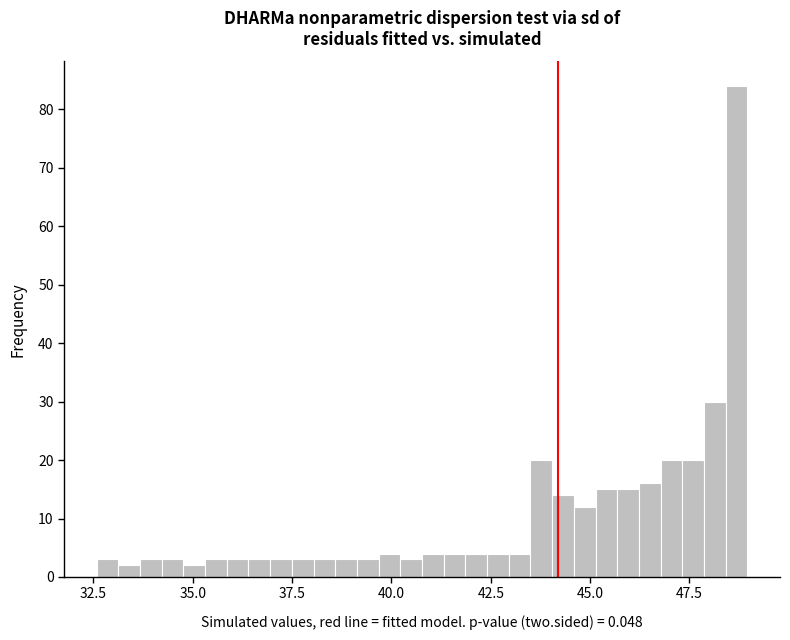

Read against the x-axis, roughly where is the centre of the tallest bar?

48.5